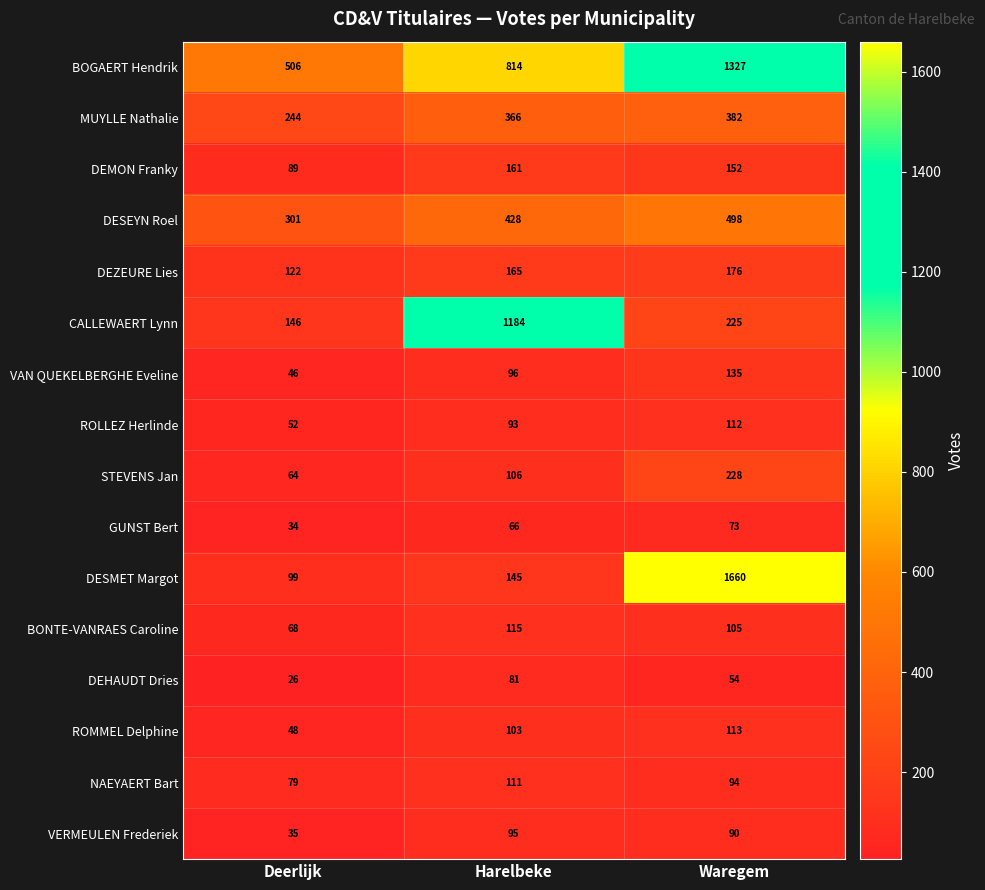

At which category is the sum across all series the highest?

Waregem